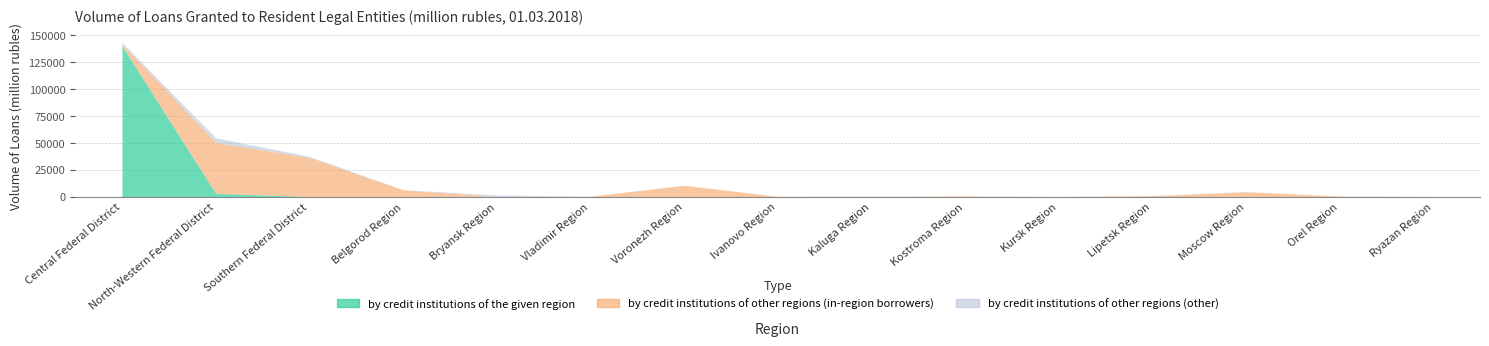

Reading left to right, what are all the values shown in this chart?

by credit institutions of the given region: 140003	2962	19	0	0	0	0	0	0	0	0	0	0	0	0
by credit institutions of other regions (in-region borrowers): 1502	47336	36267	6413	3	314	10515	212	305	494	82	863	4484	441	100
by credit institutions of other regions (other): 1539	4231	1102	0	1528	17	0	0	88	18	5	0	182	0	0